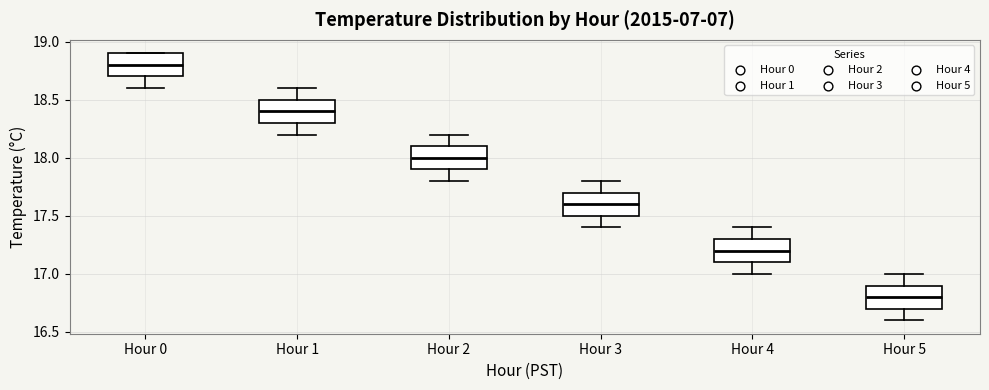

Where does the lower whisker of the box for Hour 1 end on the y-axis? The values are not printed on the chart, so give them approximately, as read against the axis.

18.2